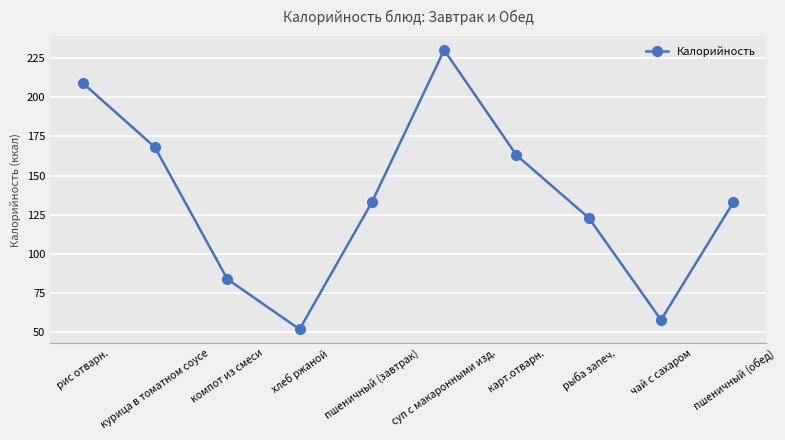

Between пшеничный (завтрак) and рыба запеч., which is larger?

пшеничный (завтрак)